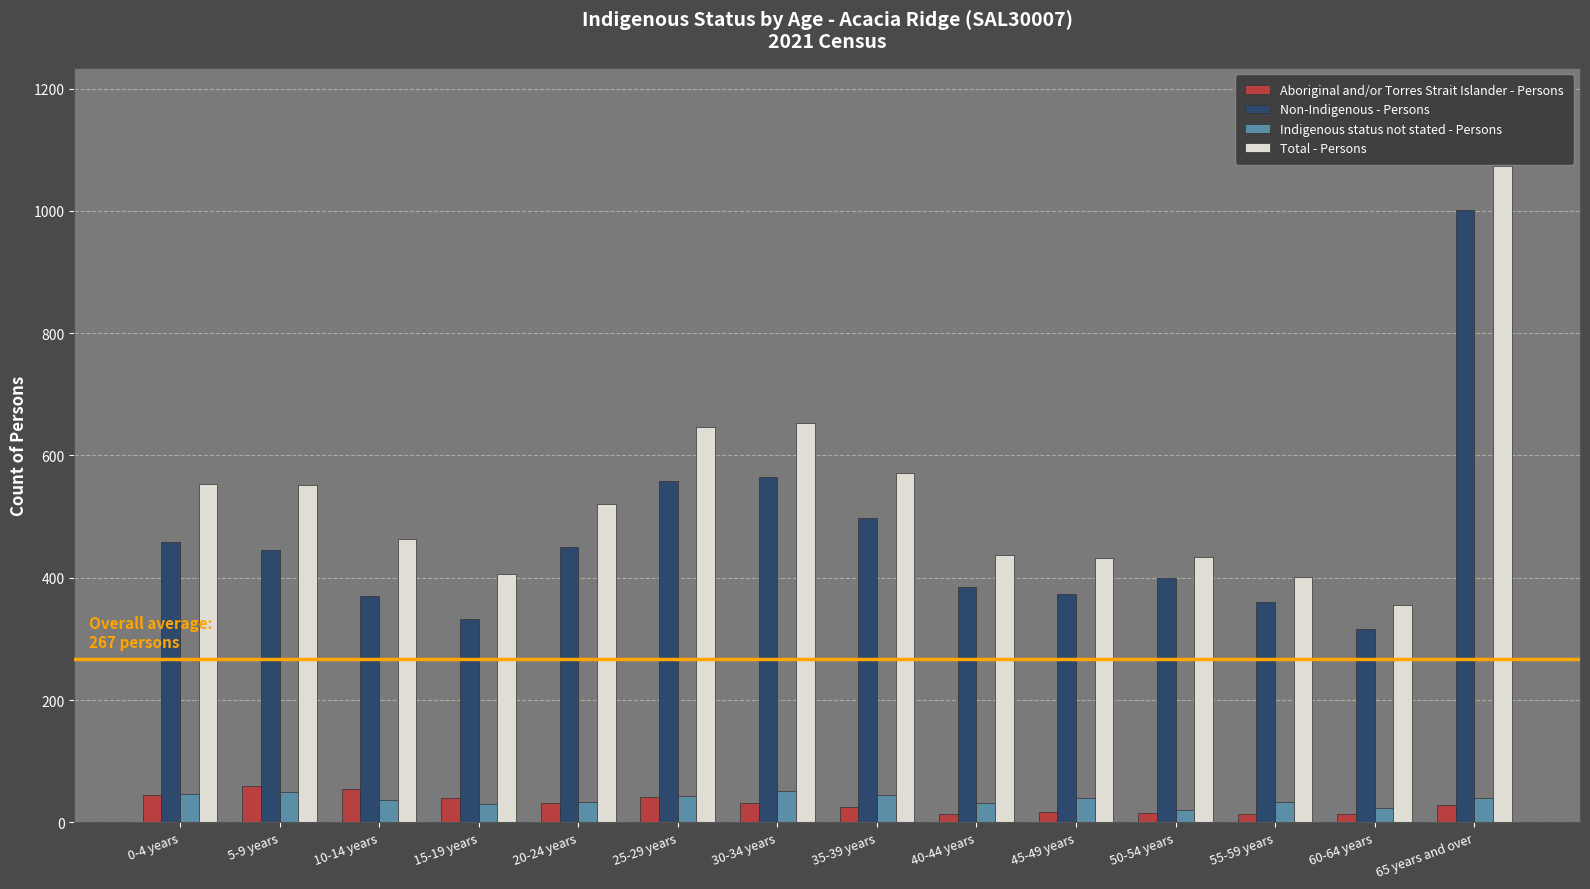

What is the difference between the second highest and minimum values in the Total - Persons series?

298